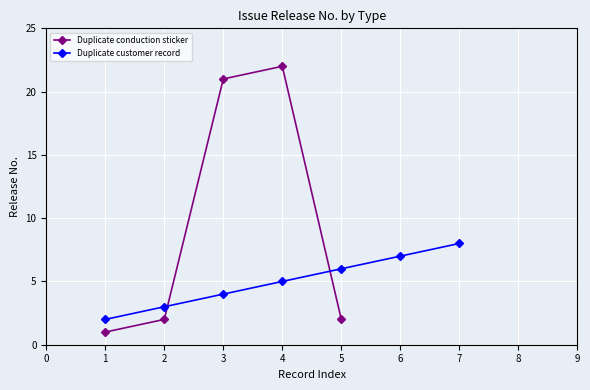

What is the value of the 6th point from the left?

7